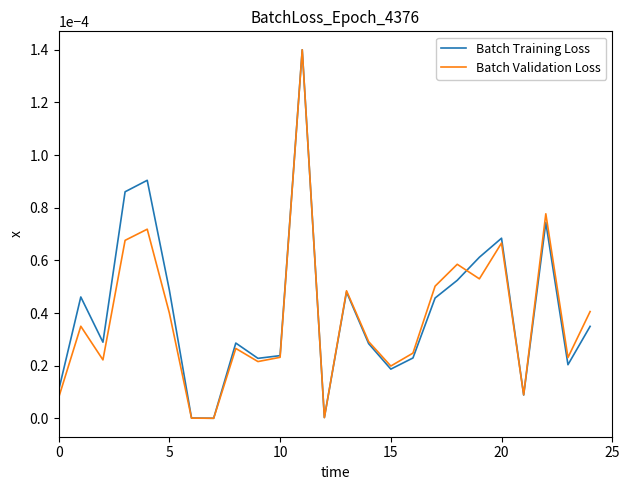

What are all the series names shown in the legend?

Batch Training Loss, Batch Validation Loss